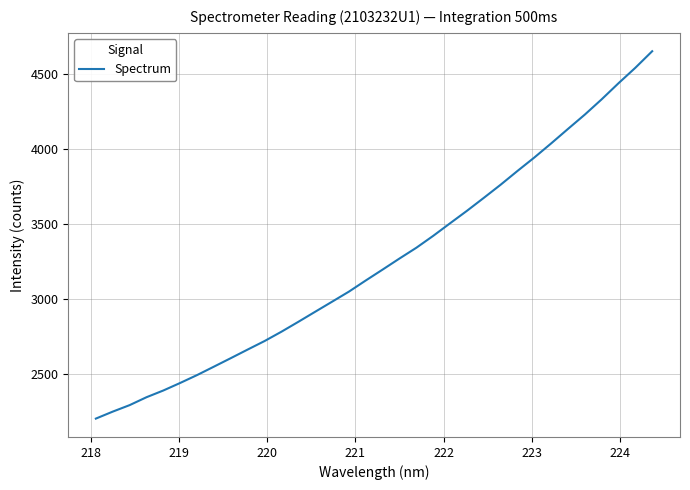

What is the minimum value shown in the chart?

2201.5